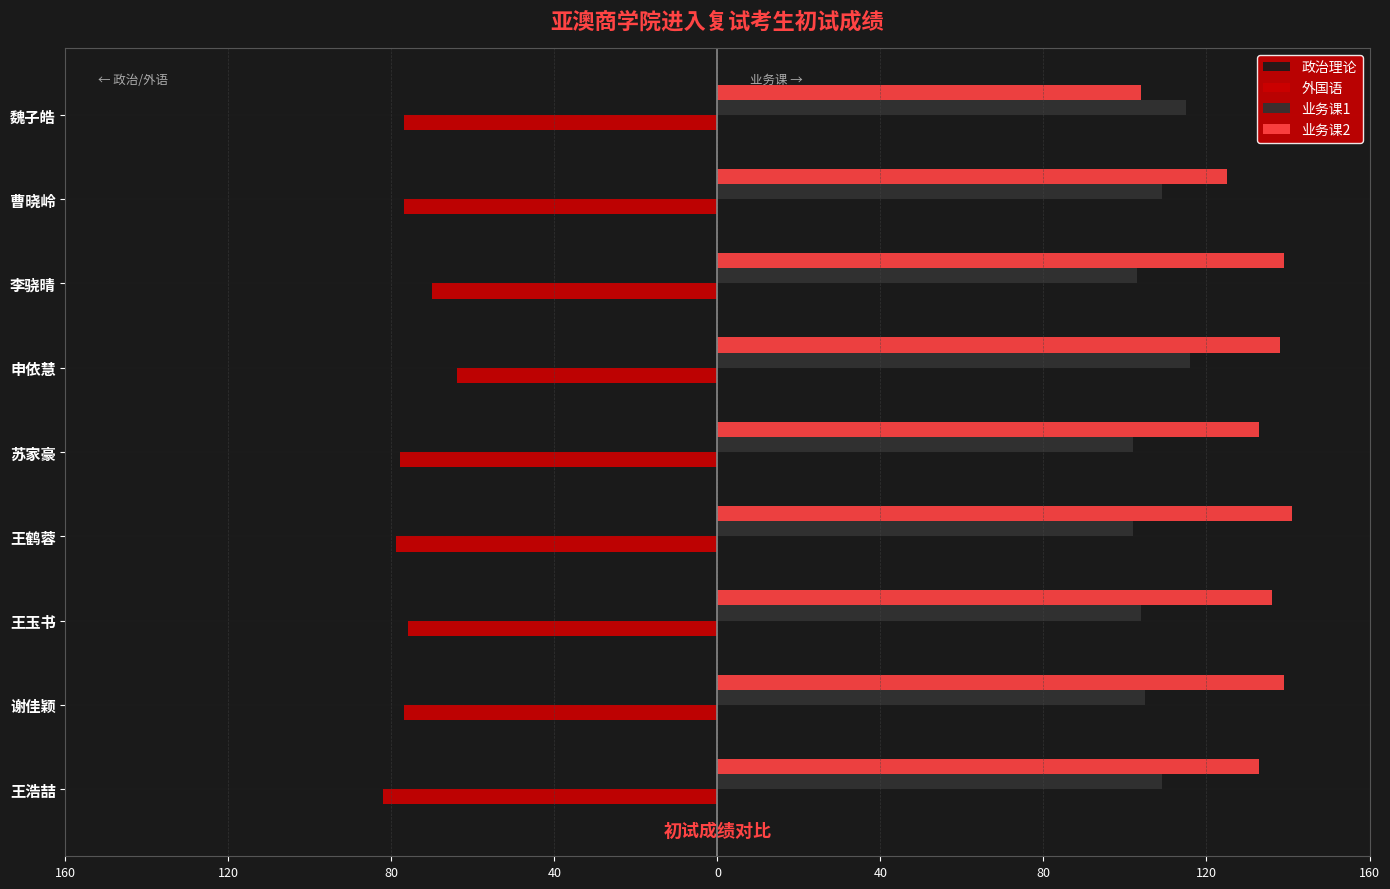

What are all the series names shown in the legend?

政治理论, 外国语, 业务课1, 业务课2